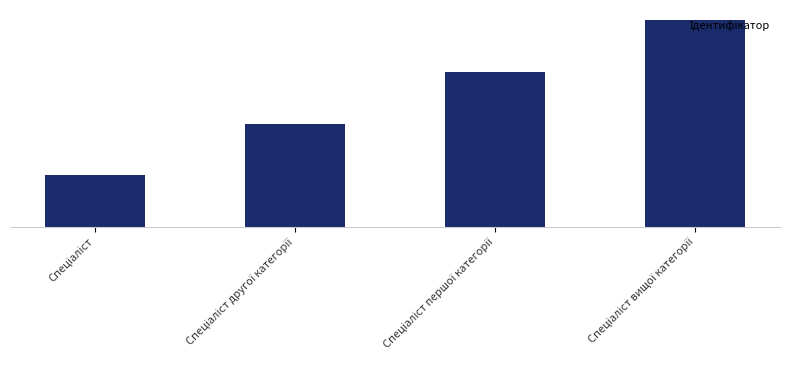

What is the label of the 2nd bar from the left?

Спеціаліст другої категорії